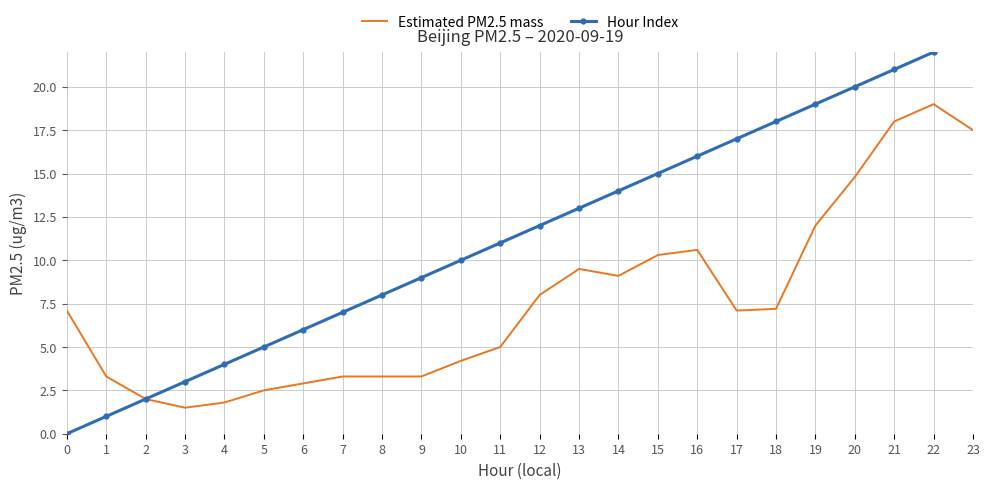

What is the difference between the Estimated PM2.5 mass values at 6 and 18?

4.3